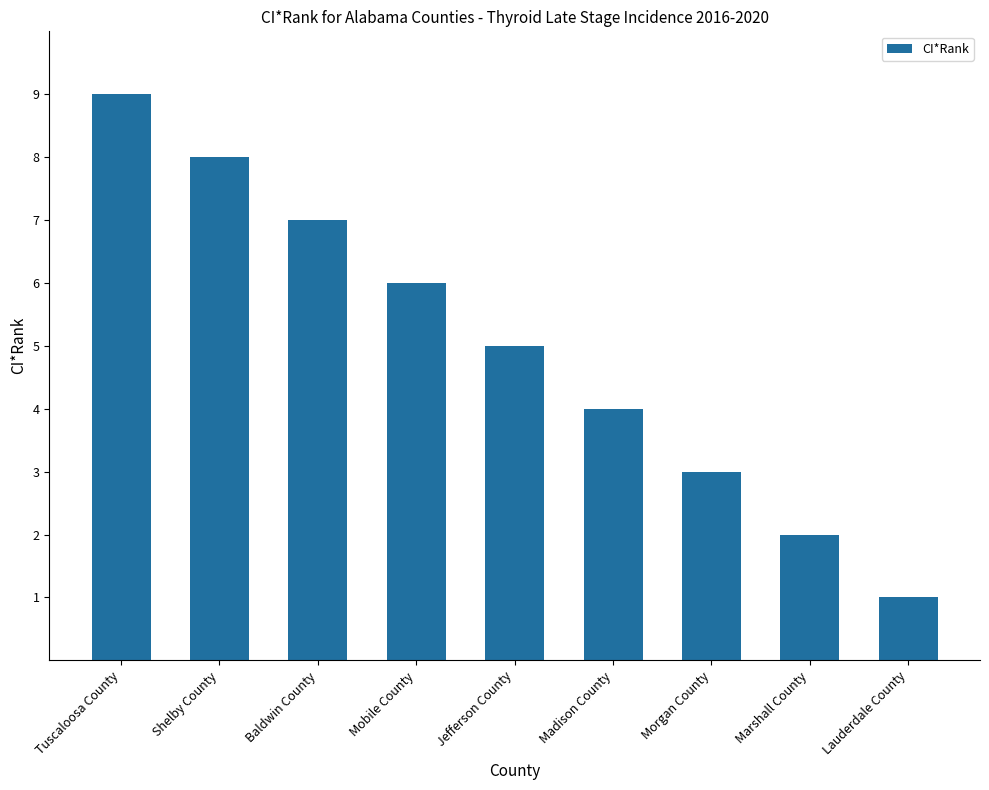

What is the change in value from Tuscaloosa County to Mobile County?

-3